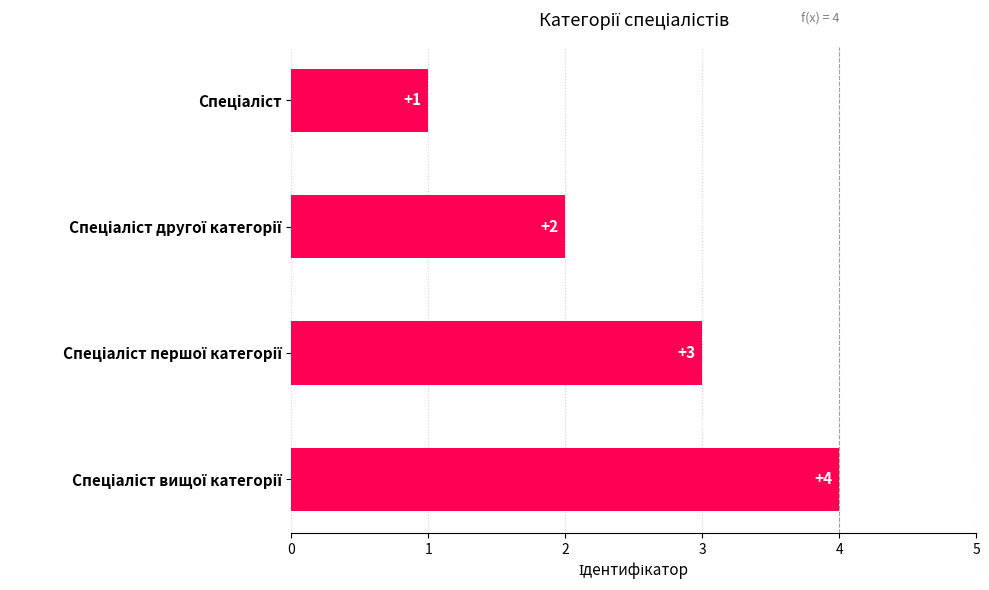

What is the difference between the maximum and minimum values?

3